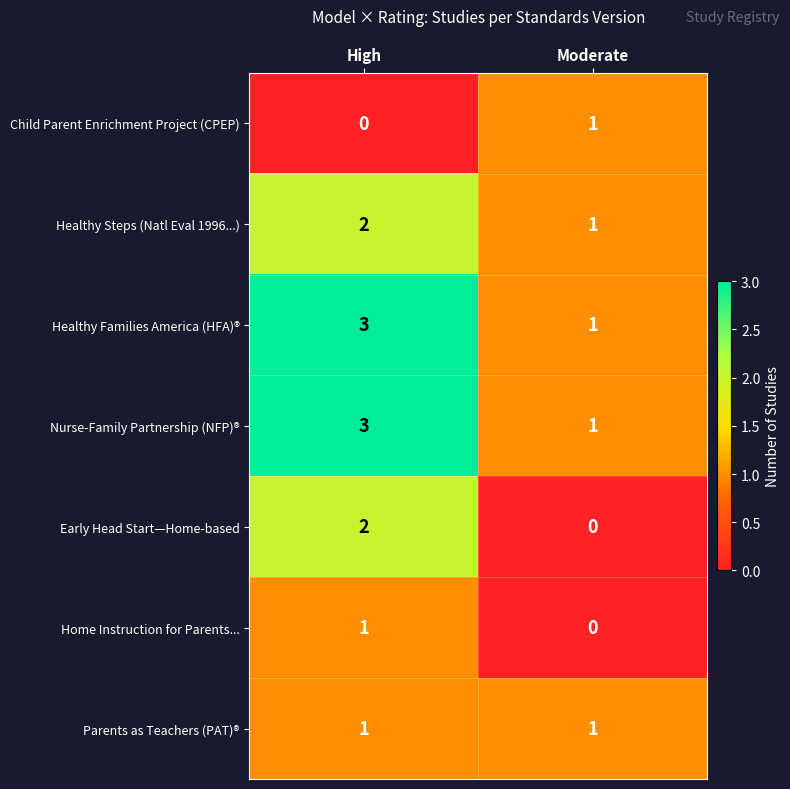

What is the spread (max minus min) of values at Moderate?

1